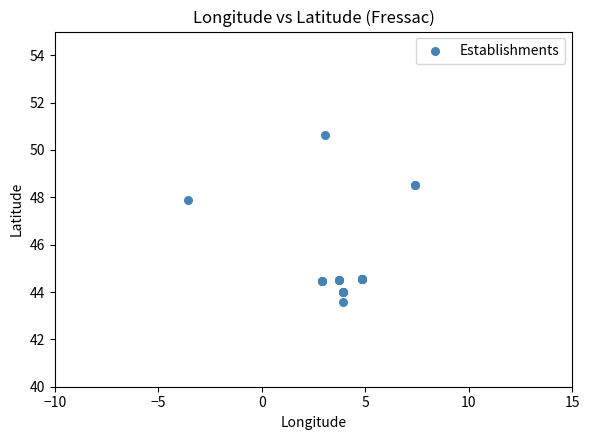

What Y value in the scatter plot is closest to 47?

47.9